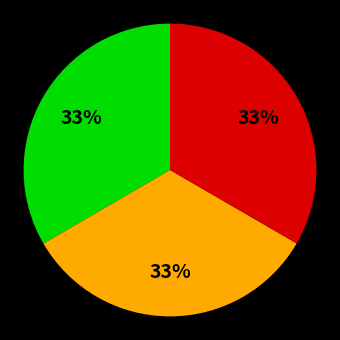

Does any single category account for the majority?

No